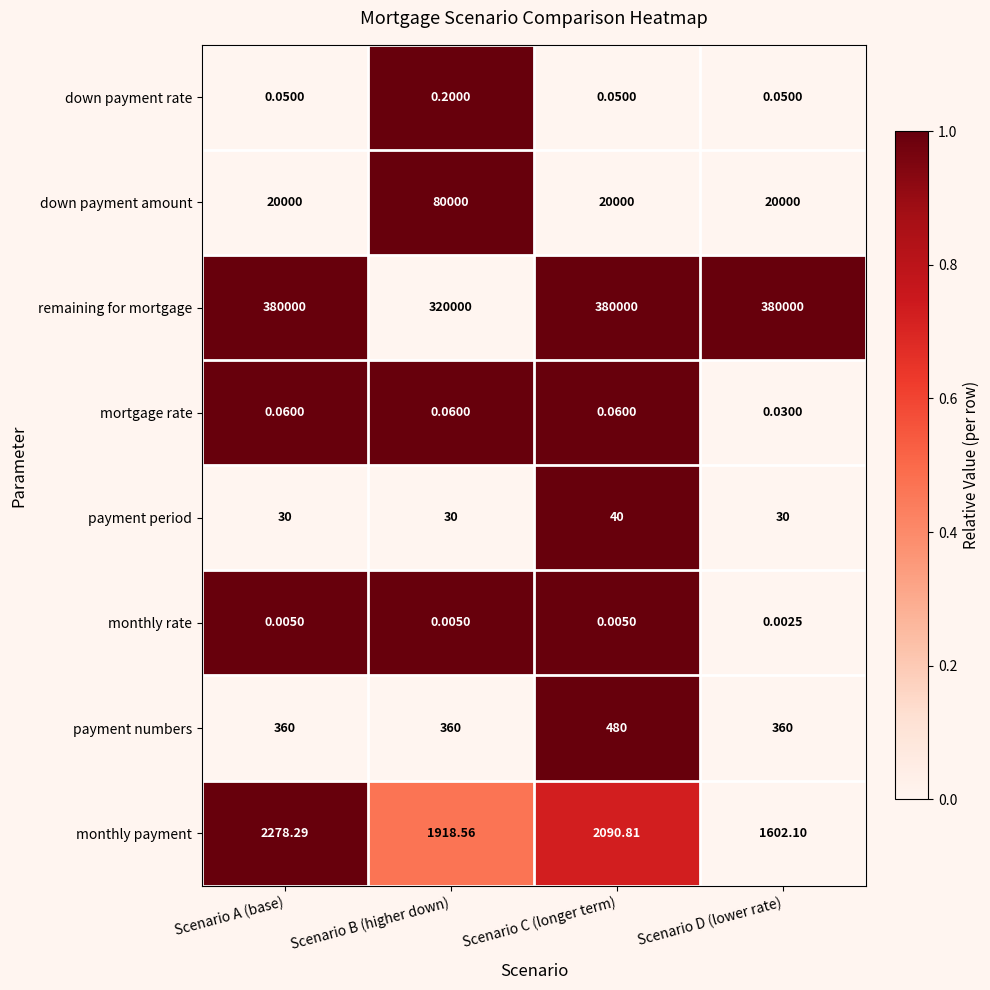

Which category has the lowest value across all series?

Scenario D (lower rate)